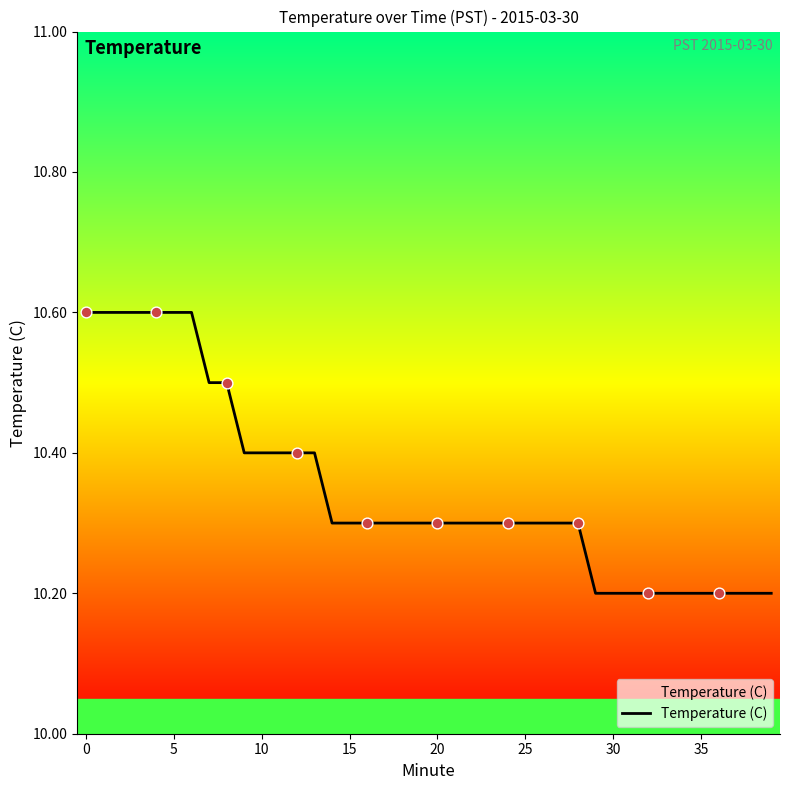

What is the greatest value displayed?

10.6